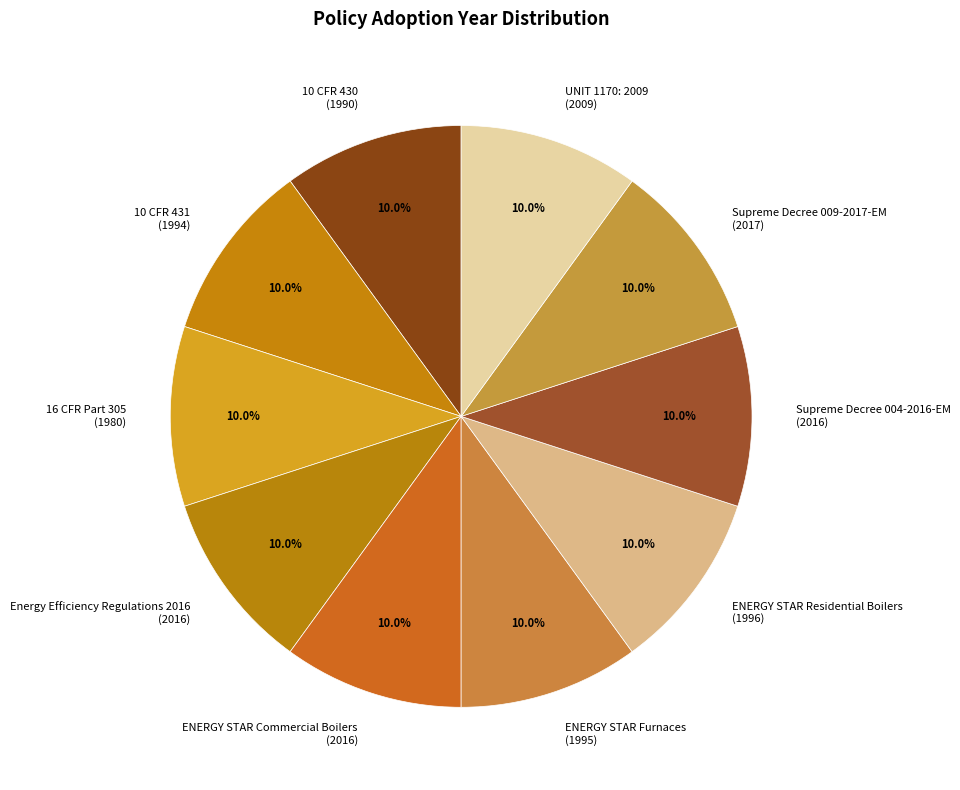

How many slices are in this pie chart?

10